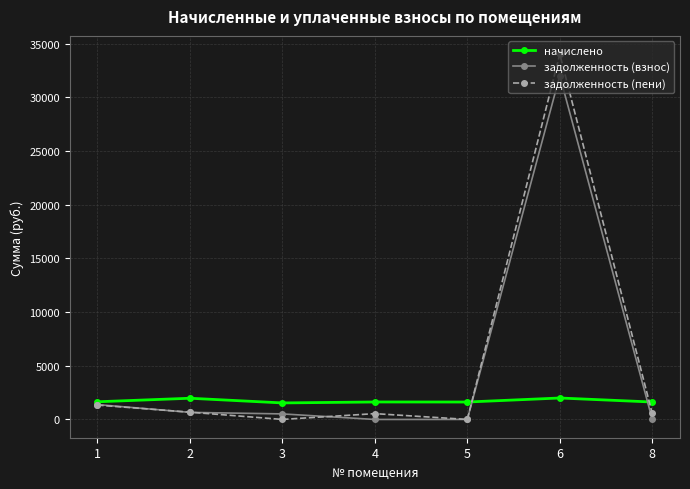

At which category is the sum across all series the highest?

6